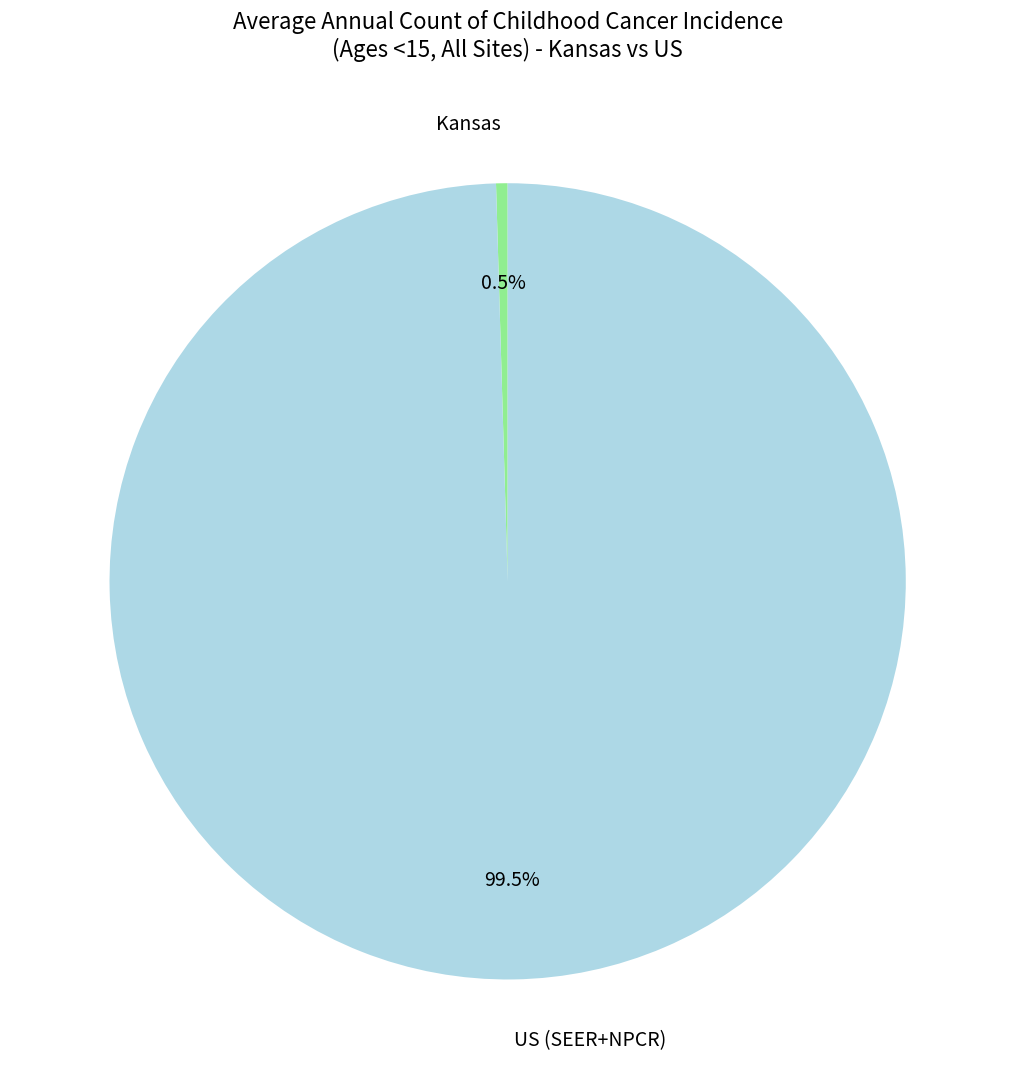

Is there any slice that represents more than half of the pie?

Yes